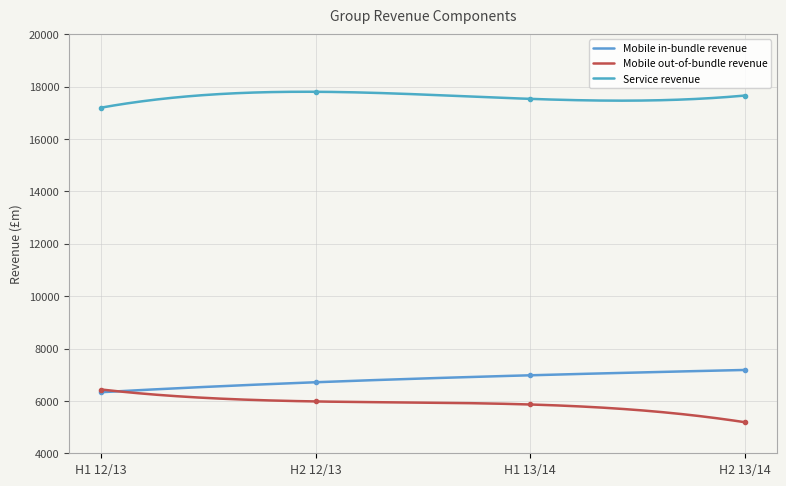

At which category is the sum across all series the highest?

H2 12/13